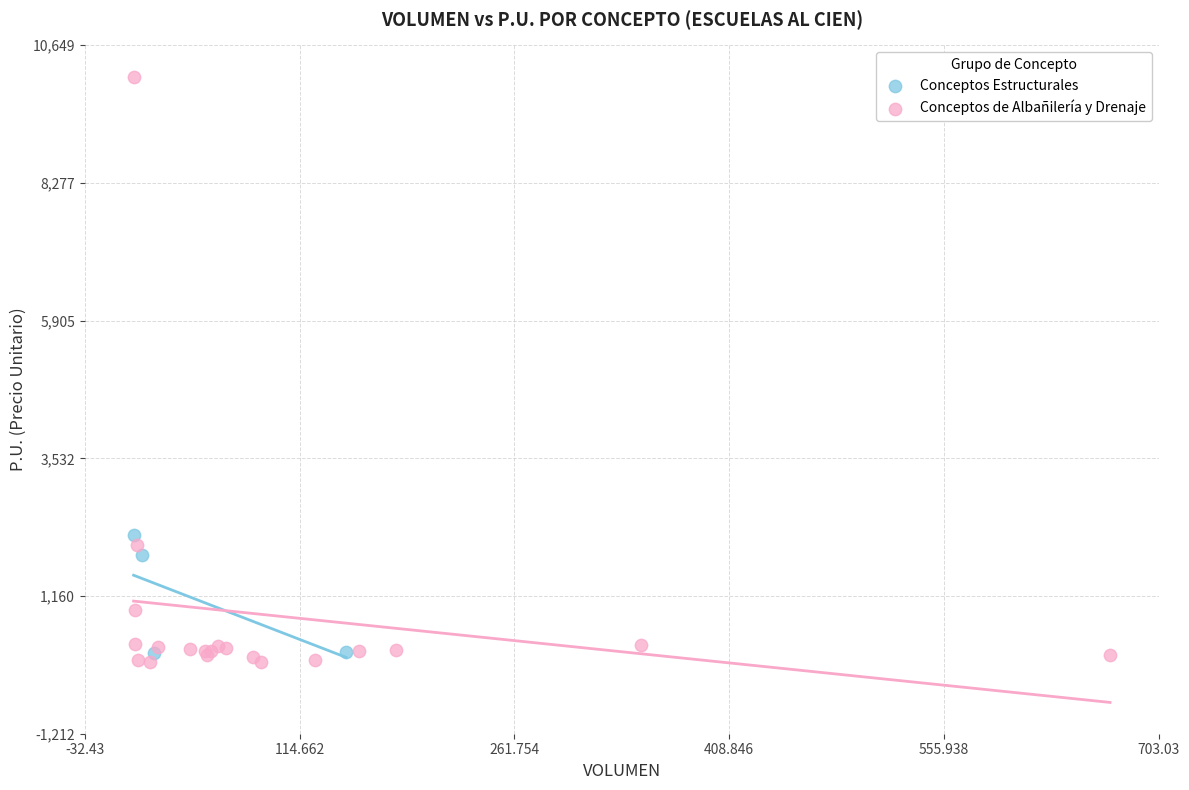

Which series contains the lowest Y value?

Conceptos de Albañilería y Drenaje